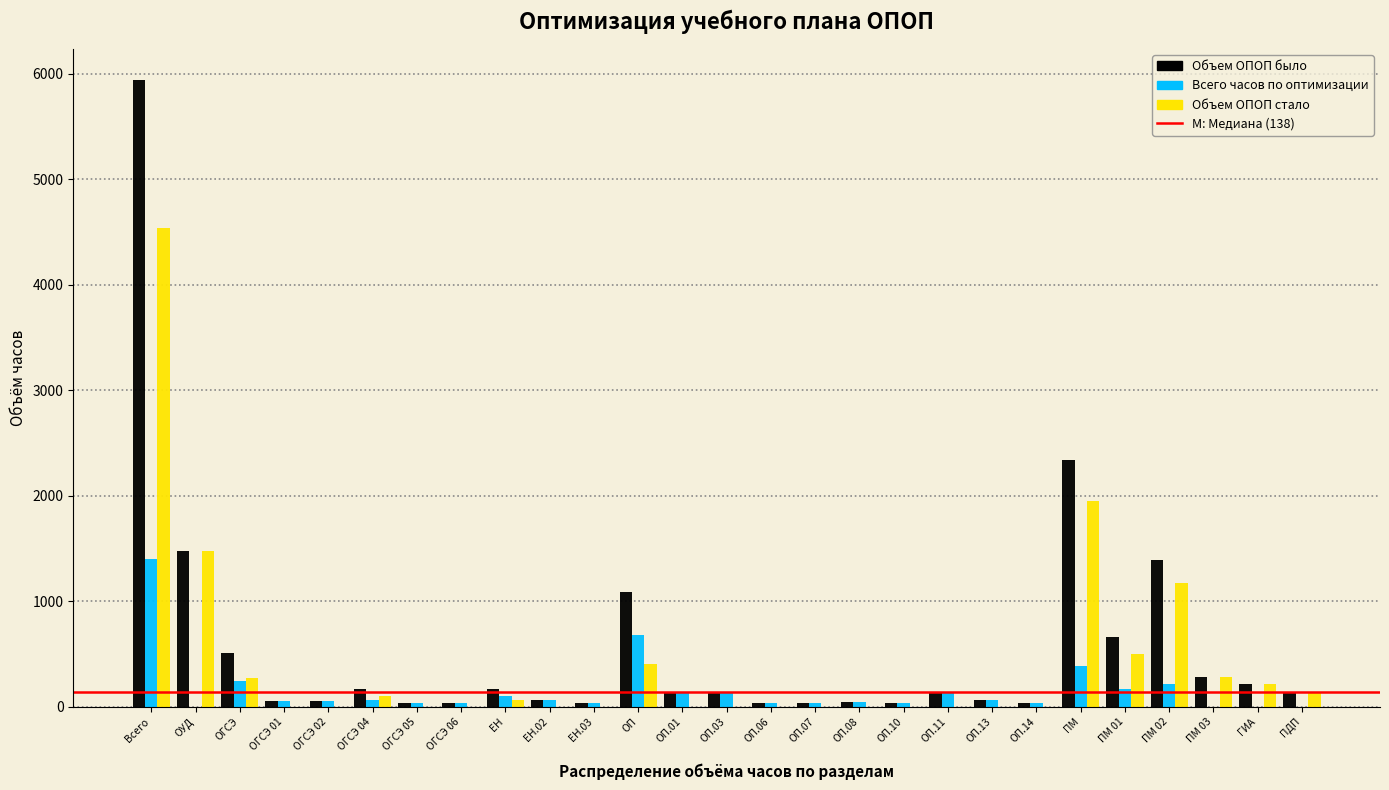

At which category does the chart reach its peak across all series?

Всего